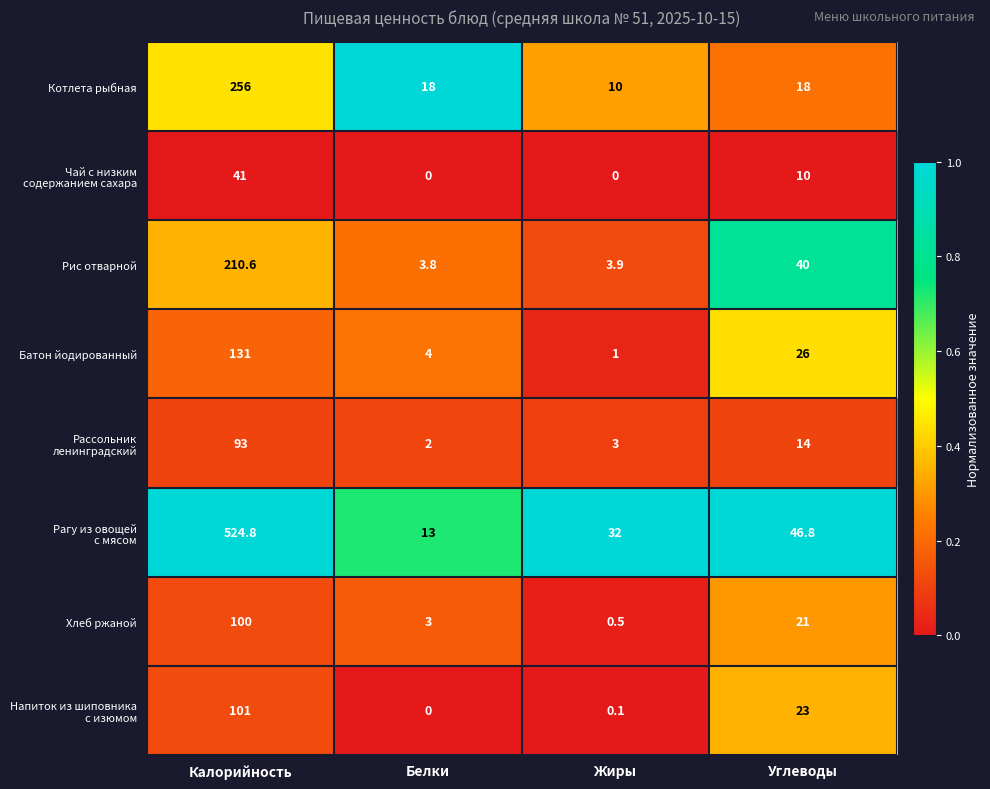

True or false: Батон йодированный has a value of 1.0 at Жиры.

True